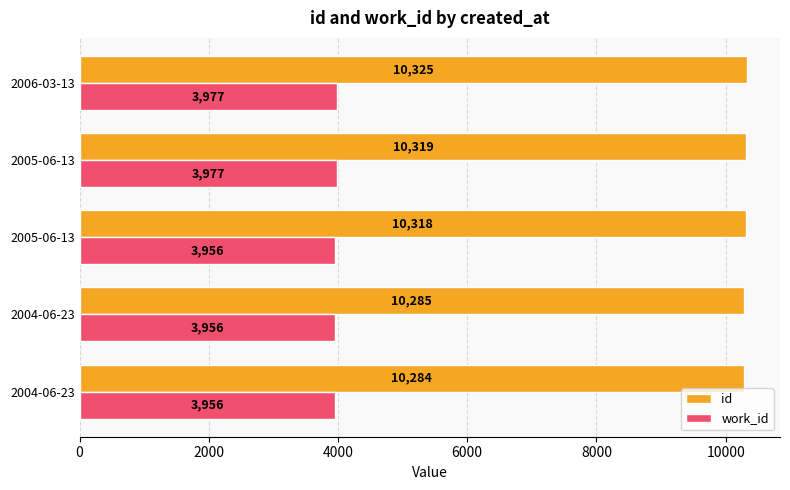

What is the value of the work_id bar at the 4th from the left?

3977